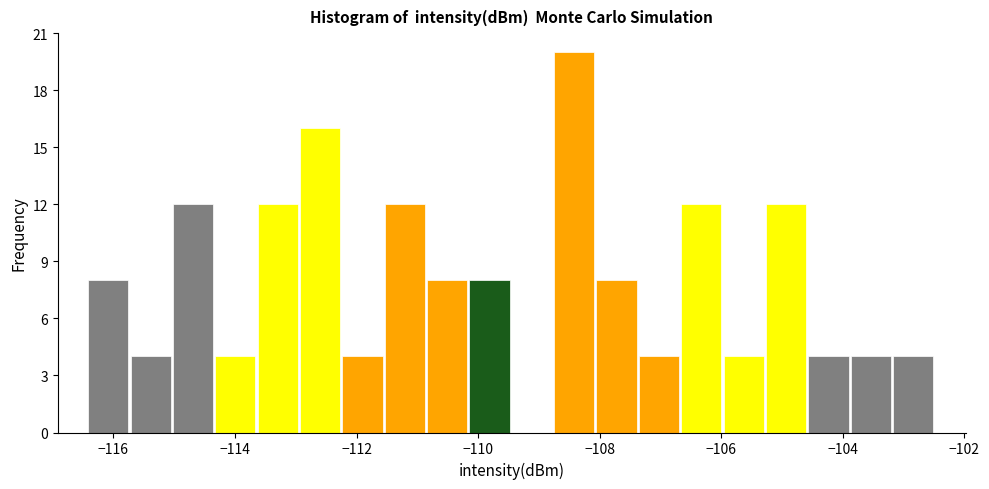

Around what value on the x-axis is the tallest bar? Give the approximate position of its centre, as read against the axis.

-108.4